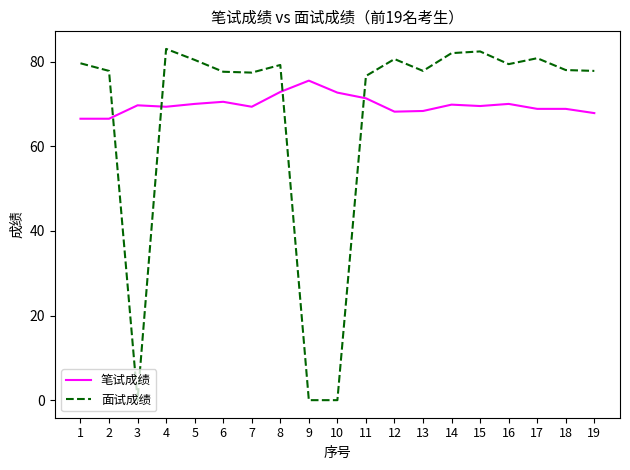

Rank the series by their maximum value, from highest to lowest.

面试成绩, 笔试成绩